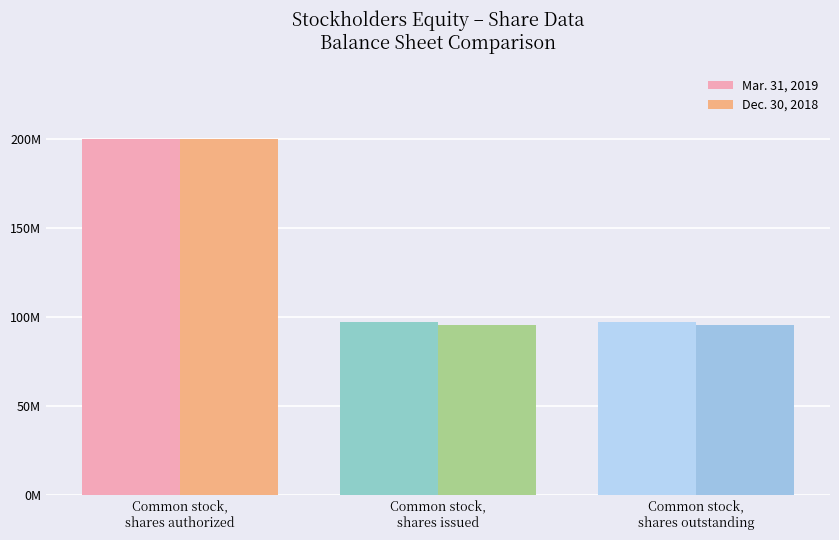

Reading right to left, extract all data points from this chart.

Mar. 31, 2019: 97189000	97189000	200000000
Dec. 30, 2018: 95513000	95513000	200000000